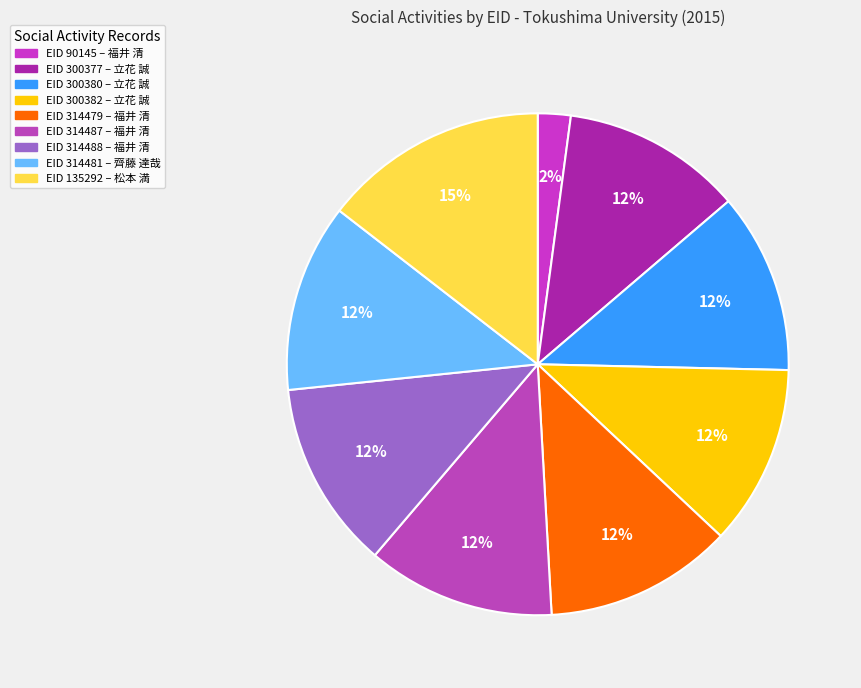

Does any single category account for the majority?

No